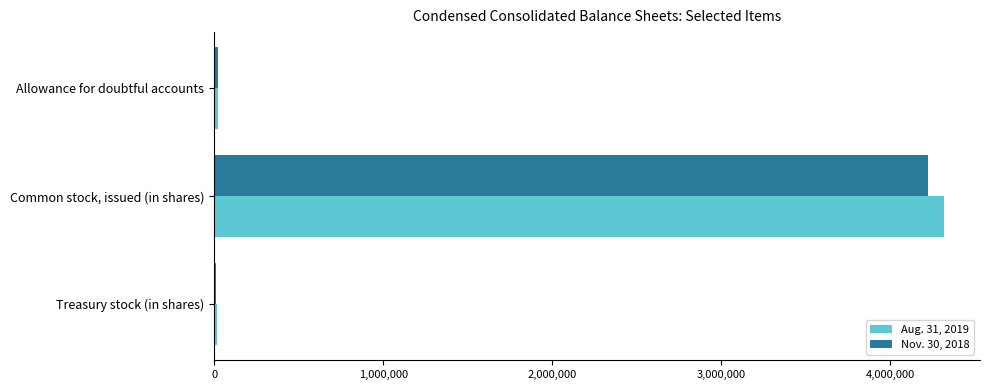

What is the maximum value shown in the chart?

4316087